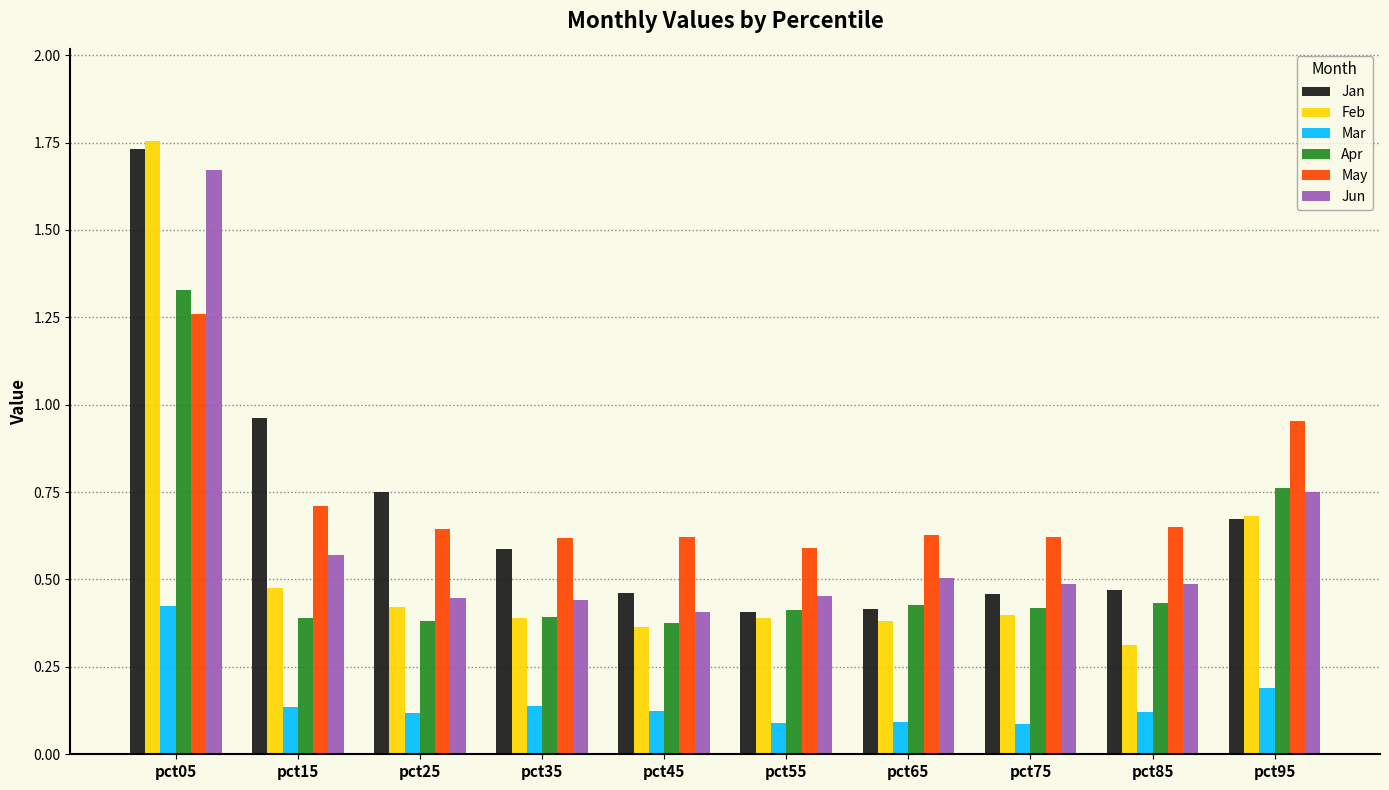

Which series changed the most between pct35 and pct55?

Jan